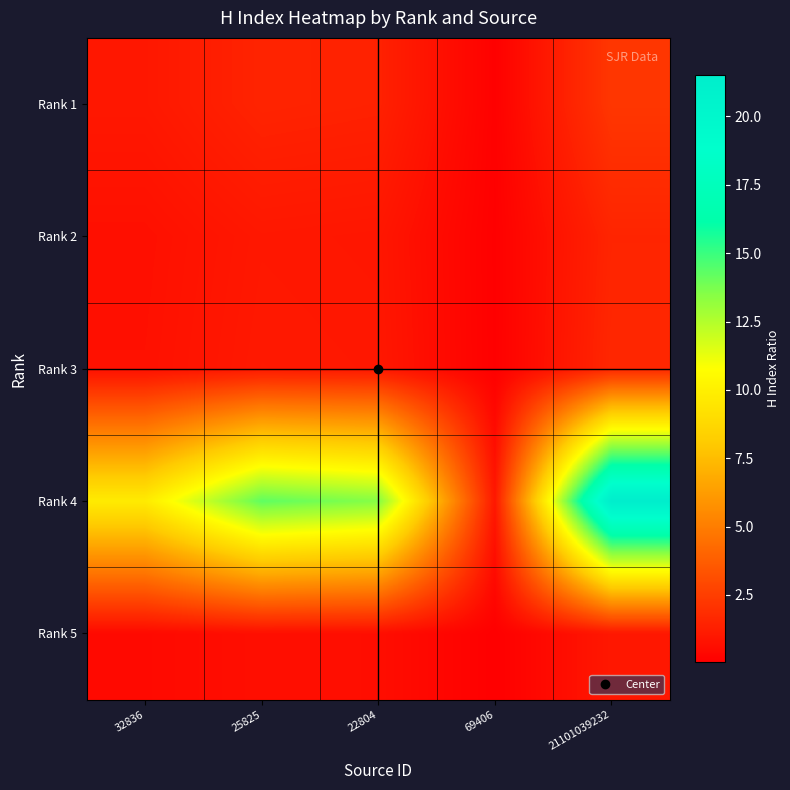

Which category has the highest value across all series?

21101039232